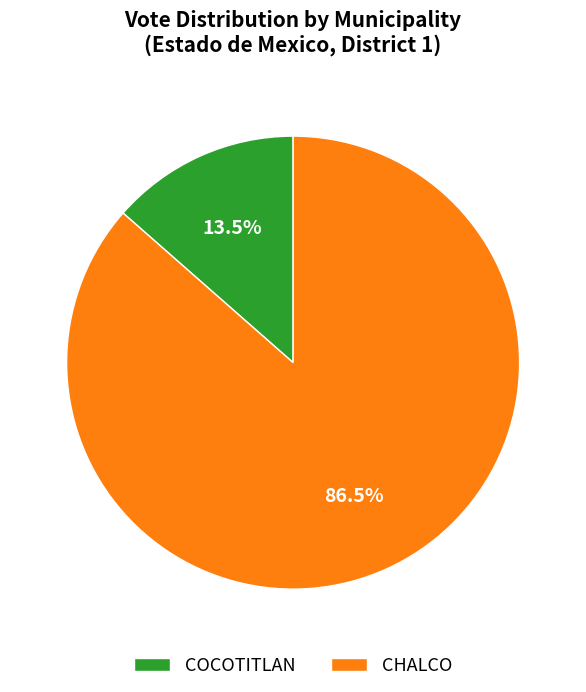

How many slices are in this pie chart?

2